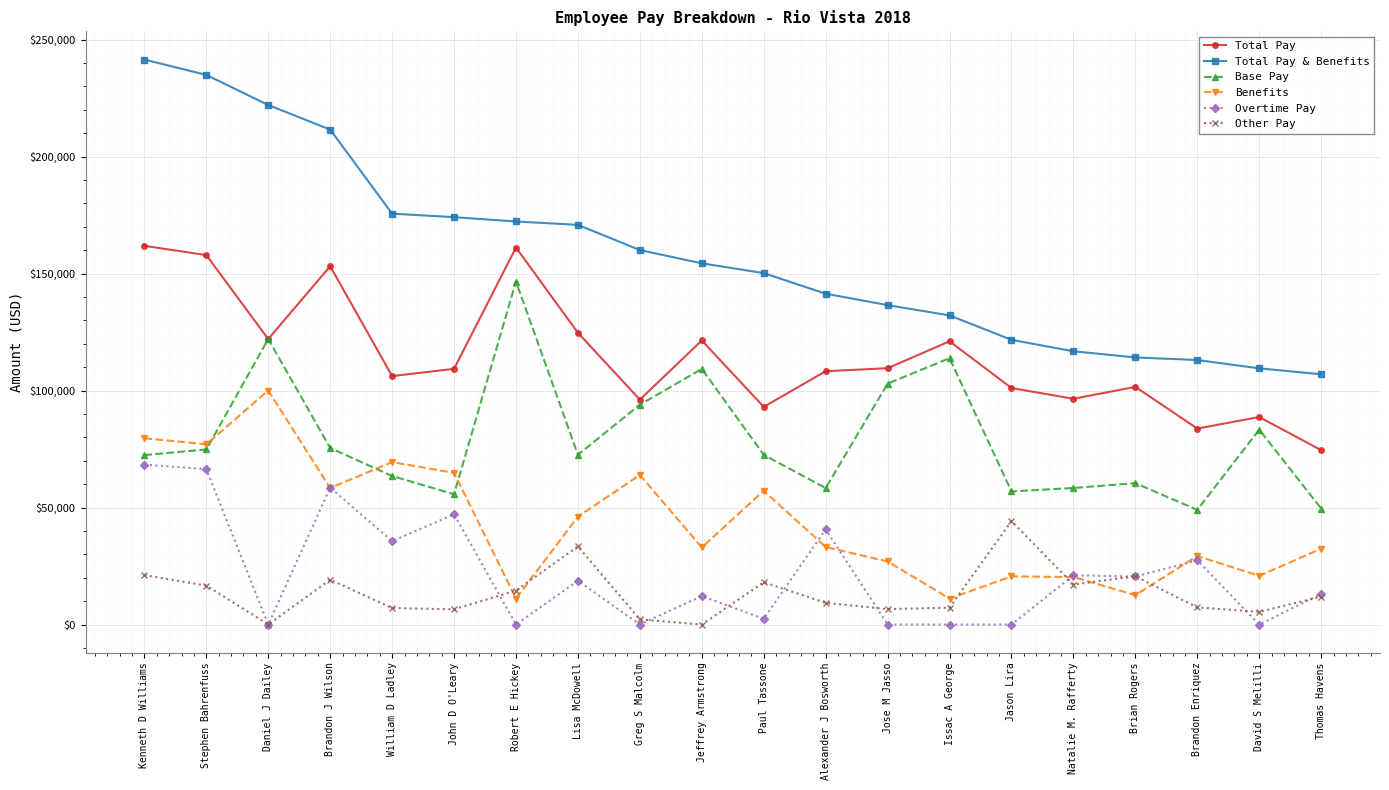

Between Daniel J Dailey and Brandon Enriquez, which series saw the biggest shift?

Total Pay & Benefits